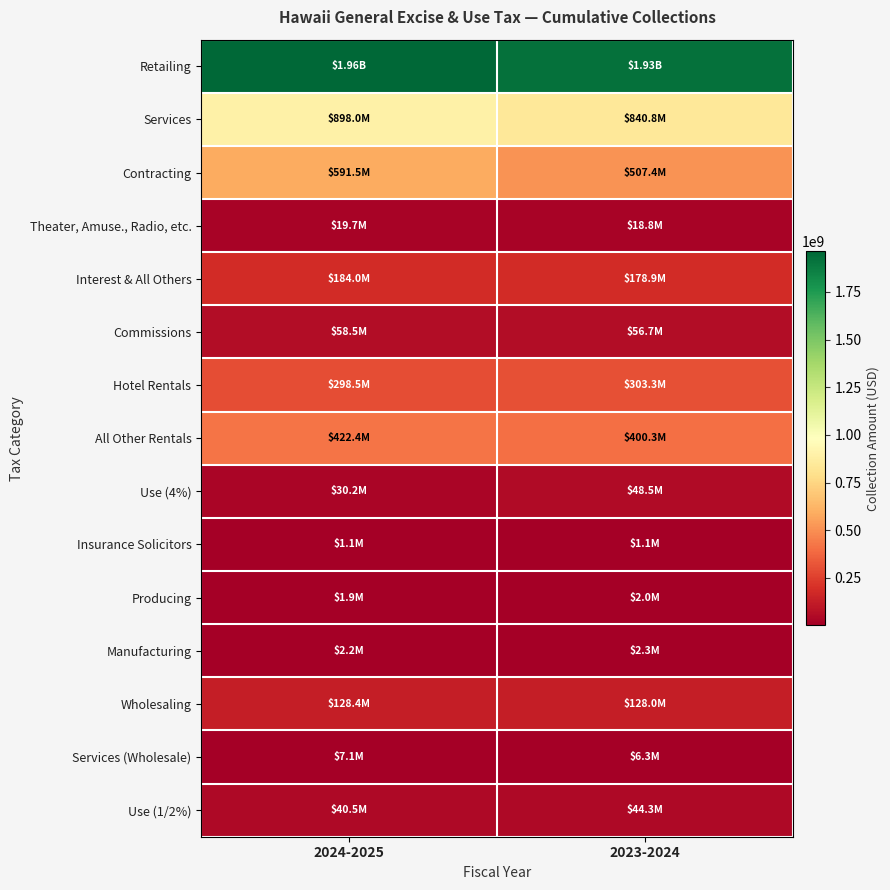

Reading left to right, list all the values displayed in this chart.

Retailing: 2024-2025=1964324075.1	2023-2024=1925668906.0
Services: 2024-2025=898003725.5	2023-2024=840801494.0
Contracting: 2024-2025=591457117.9	2023-2024=507436990.0
Theater, Amuse., Radio, etc.: 2024-2025=19664545.0	2023-2024=18800188.0
Interest & All Others: 2024-2025=184048267.9	2023-2024=178879539.0
Commissions: 2024-2025=58498367.0	2023-2024=56739898.0
Hotel Rentals: 2024-2025=298532582.1	2023-2024=303307623.0
All Other Rentals: 2024-2025=422424332.1	2023-2024=400253545.0
Use (4%): 2024-2025=30157743.1	2023-2024=48533998.0
Insurance Solicitors: 2024-2025=1129736.9	2023-2024=1080443.0
Producing: 2024-2025=1861608.1	2023-2024=1967387.0
Manufacturing: 2024-2025=2243698.3	2023-2024=2274277.0
Wholesaling: 2024-2025=128364439.9	2023-2024=127998717.0
Services (Wholesale): 2024-2025=7139327.5	2023-2024=6271321.0
Use (1/2%): 2024-2025=40496127.8	2023-2024=44269129.0